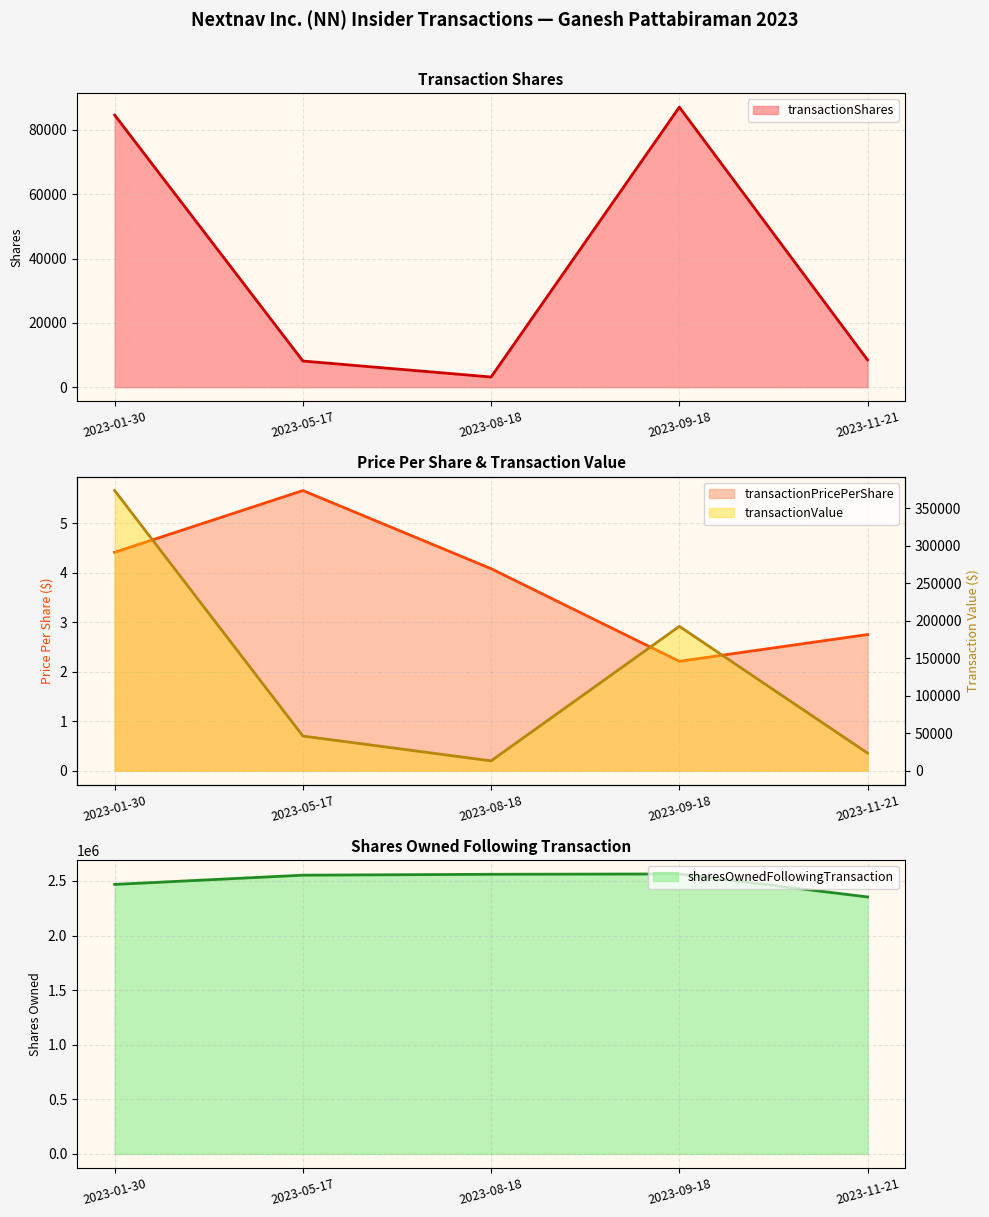

How many values in the transactionValue series are below 46033?

2